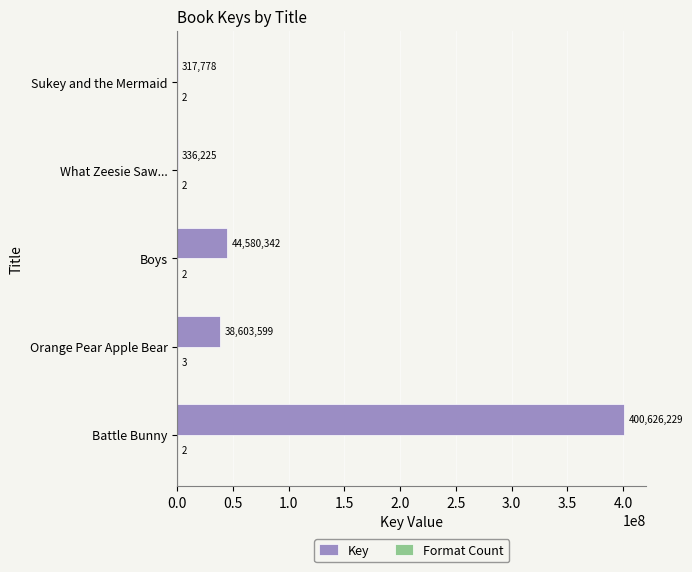

What is the sum of all Key values?

484464173